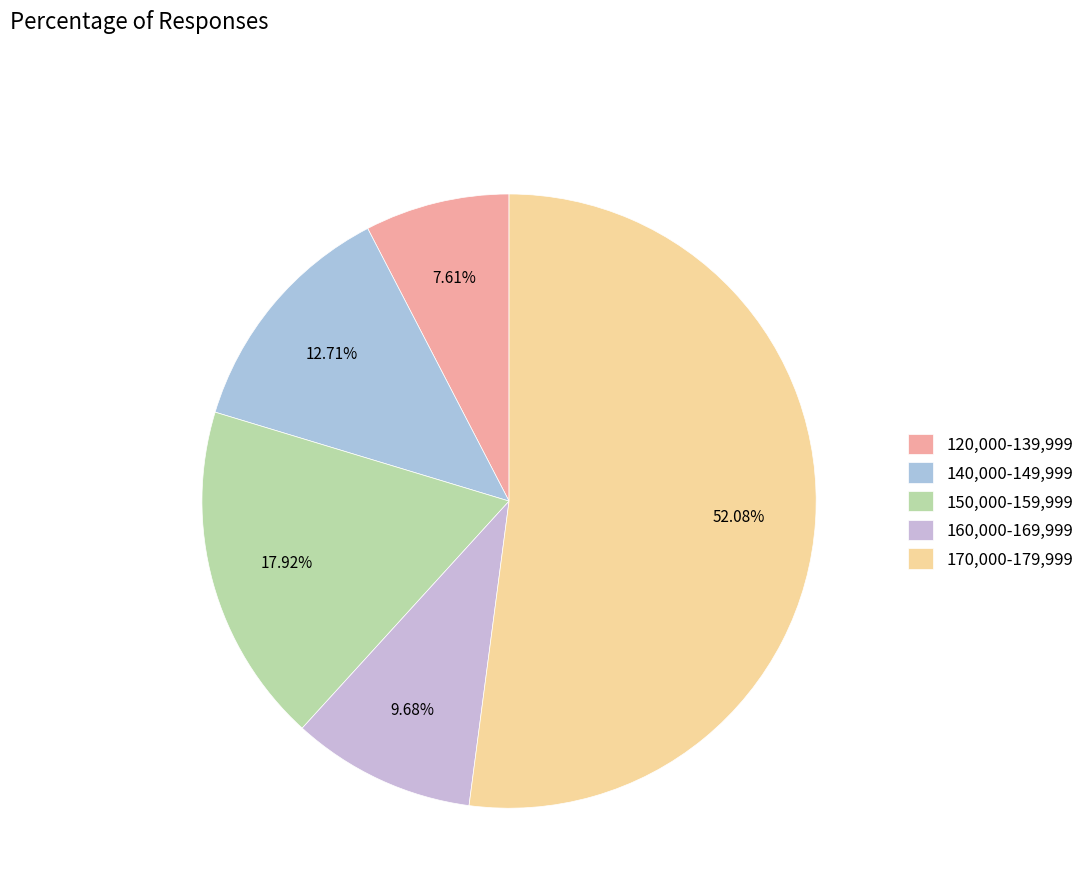

To the nearest percent, what is the average slice percentage?

20%